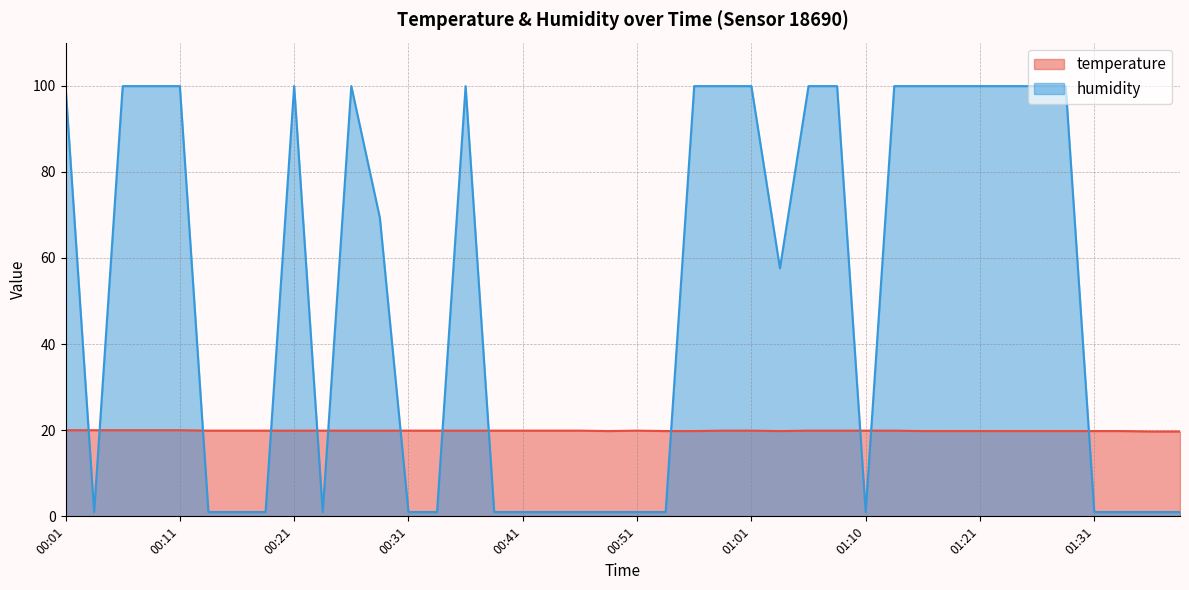

True or false: temperature has a value of 6.9 at 00:01.

False